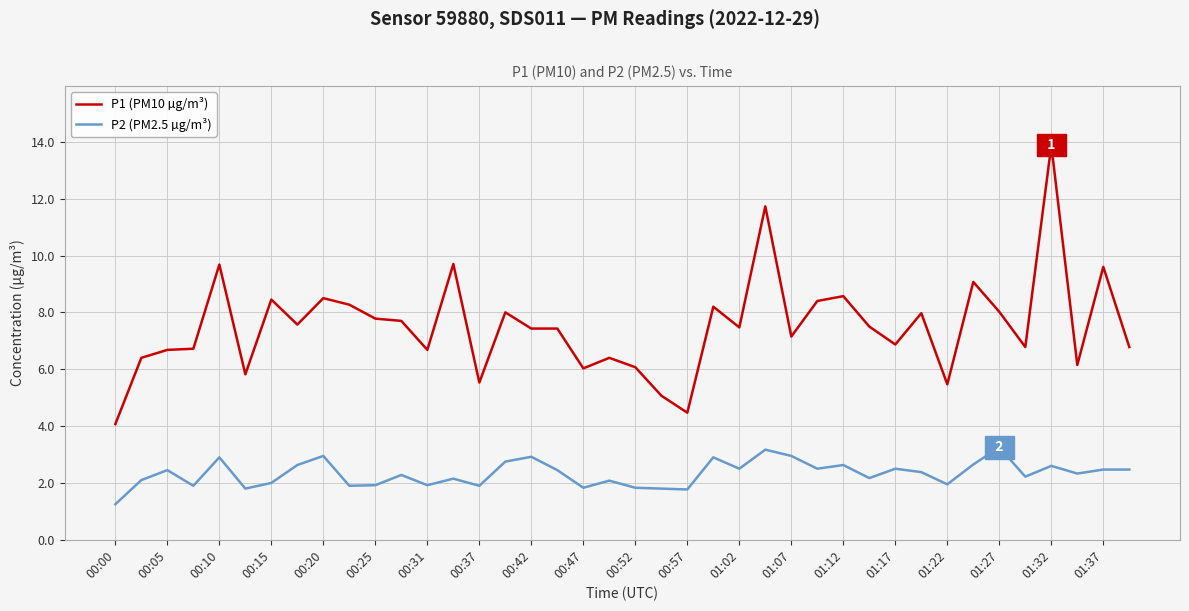

Which series has the largest range (max minus min)?

P1 (PM10 µg/m³)